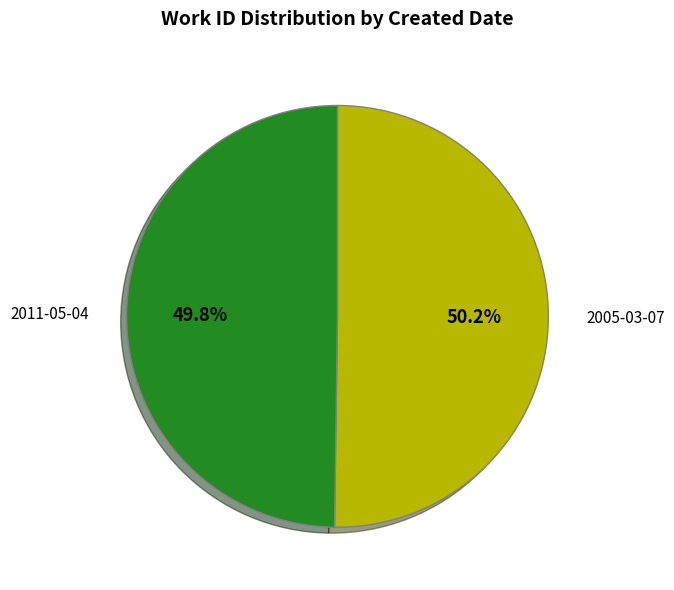

How many segments does this pie chart have?

2